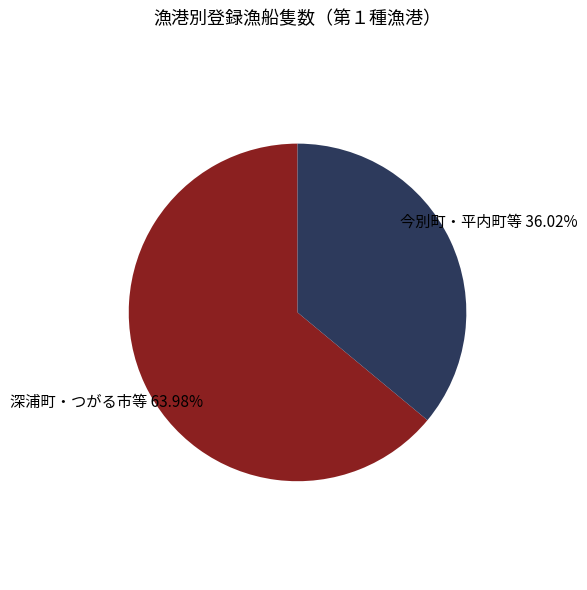

Does any single category account for the majority?

Yes